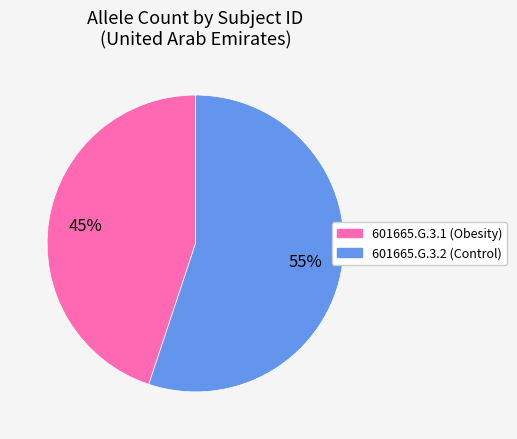

Is there any slice that represents more than half of the pie?

Yes